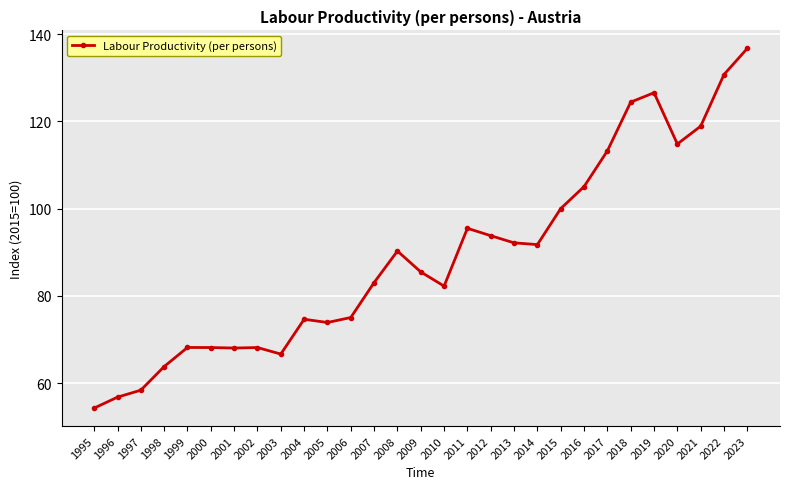

What is the greatest value displayed?

136.7